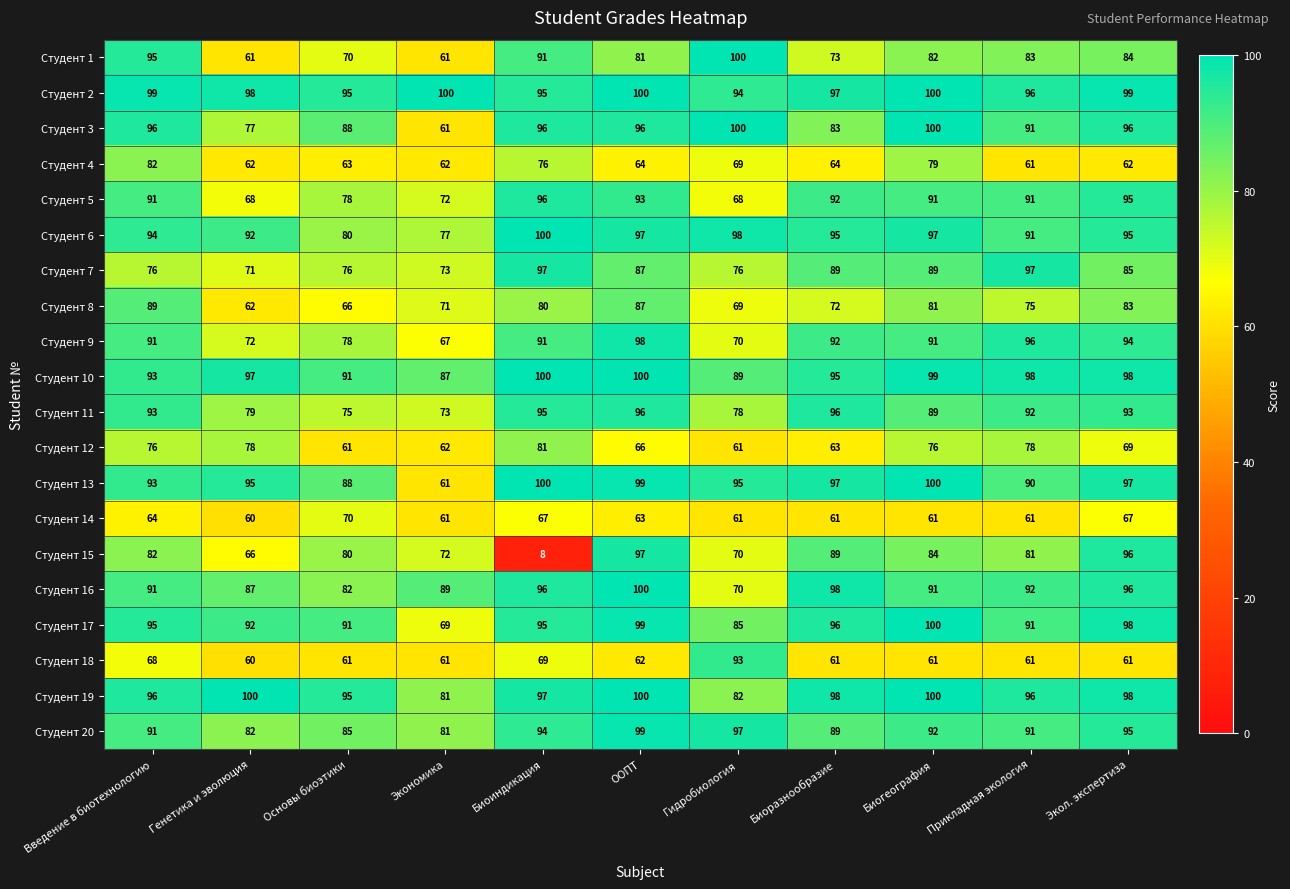

Count the Студент 3 values in the range 83 to 96.

7